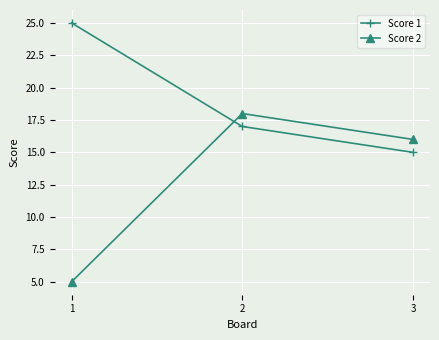

Which series has the largest range (max minus min)?

Score 2